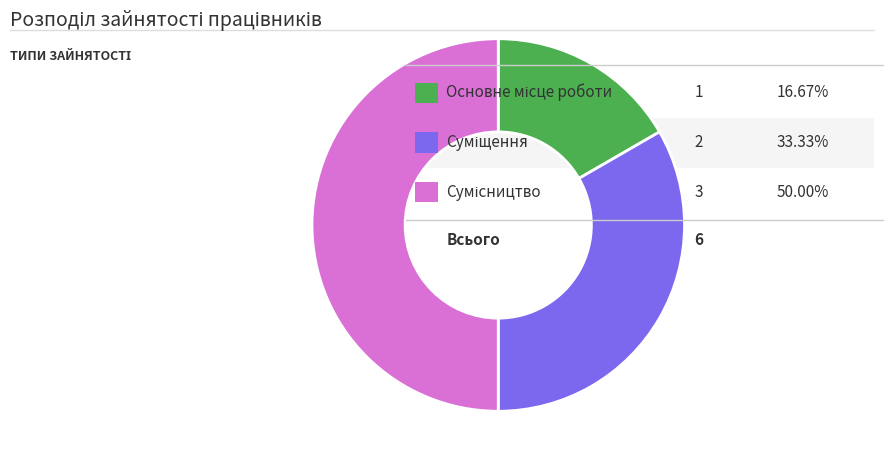

Which slice is the smallest?

Основне місце роботи